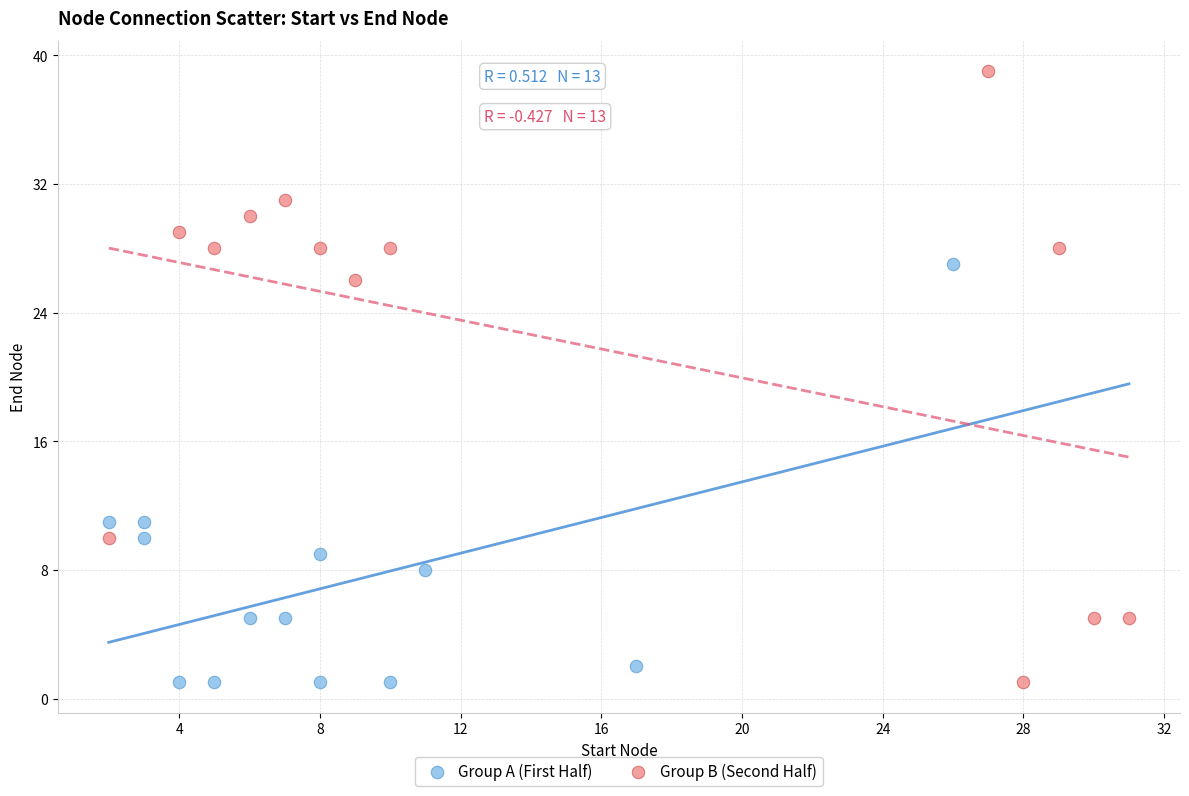

Which series contains the highest Y value?

Group B (Second Half)